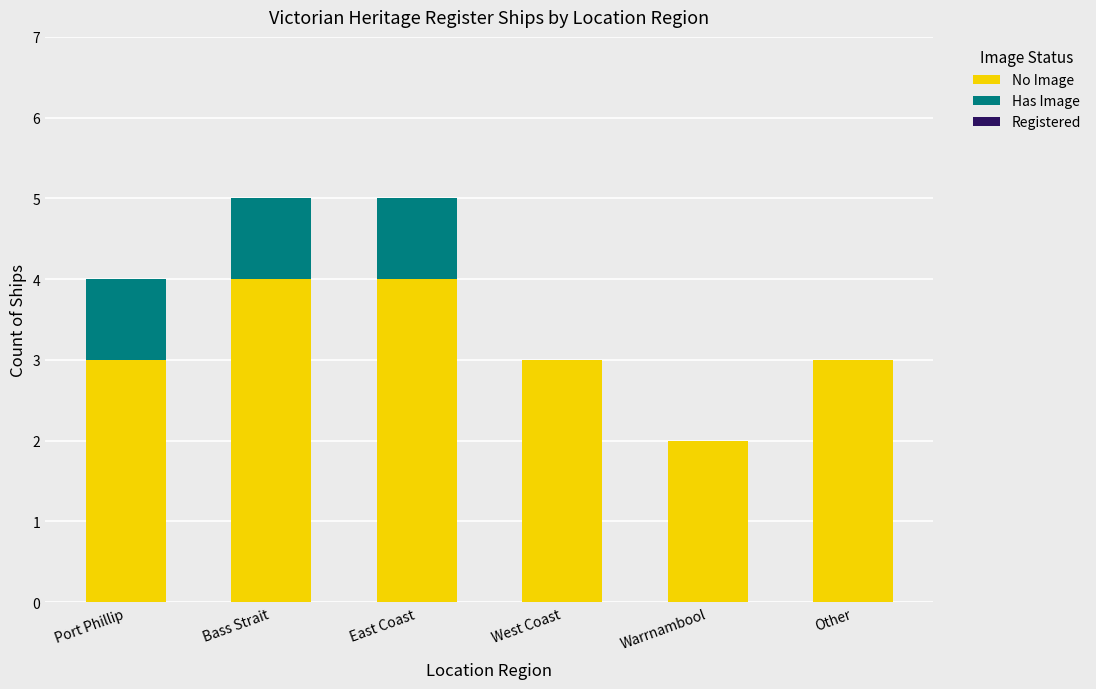

Are the bars grouped side by side (vs. stacked)?

No